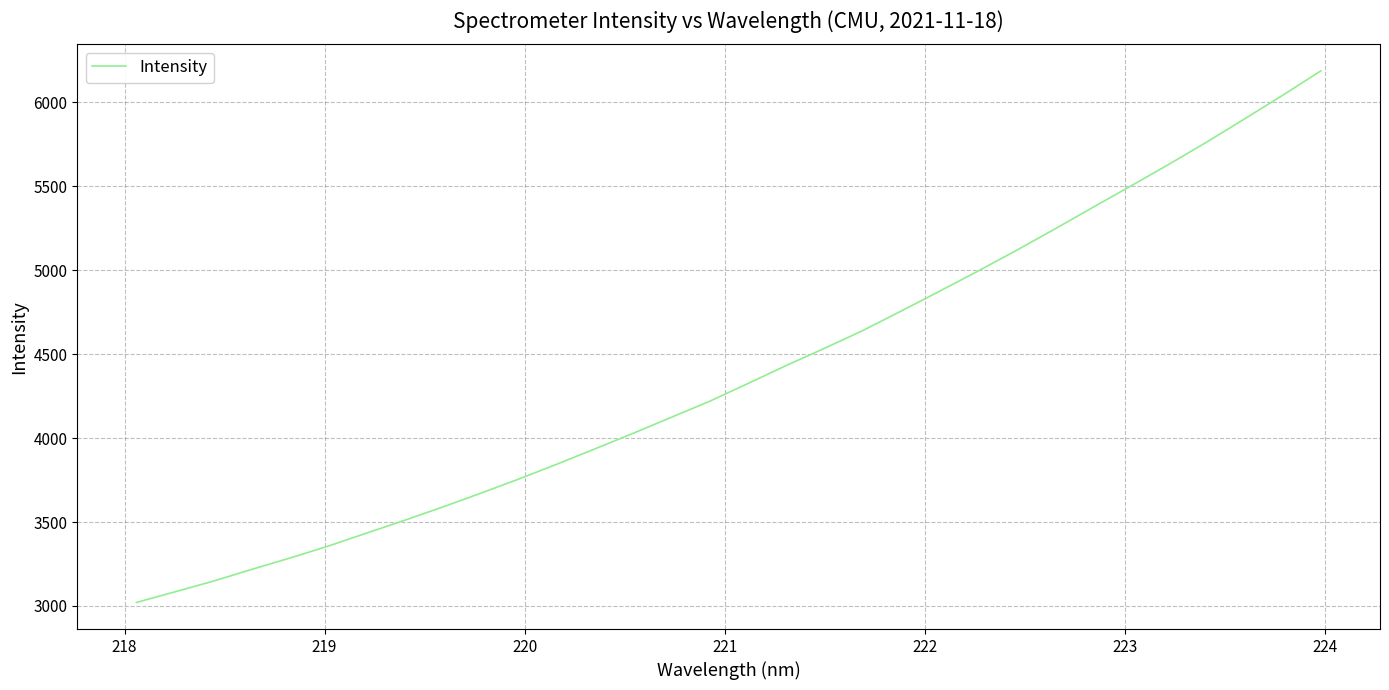

Does the chart display data point markers on the line(s)?

No